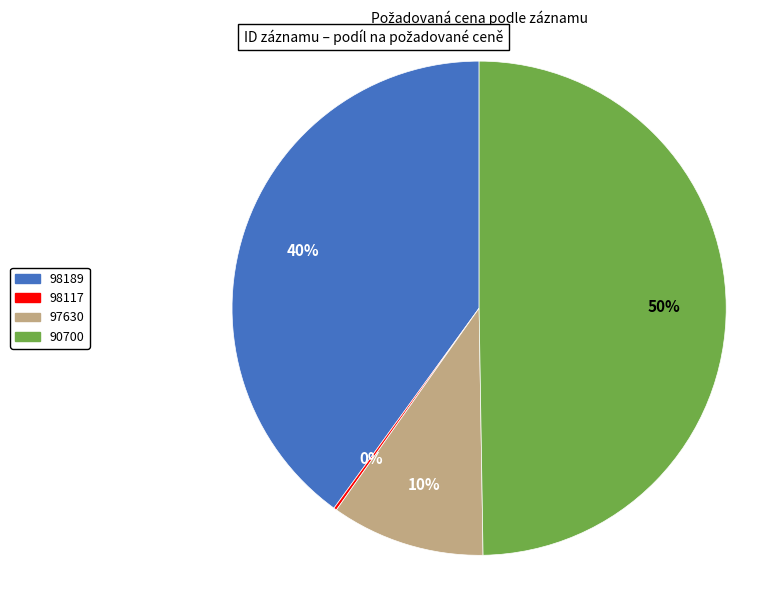

To the nearest percent, what is the combined percentage of 90700 and 97630?

60%